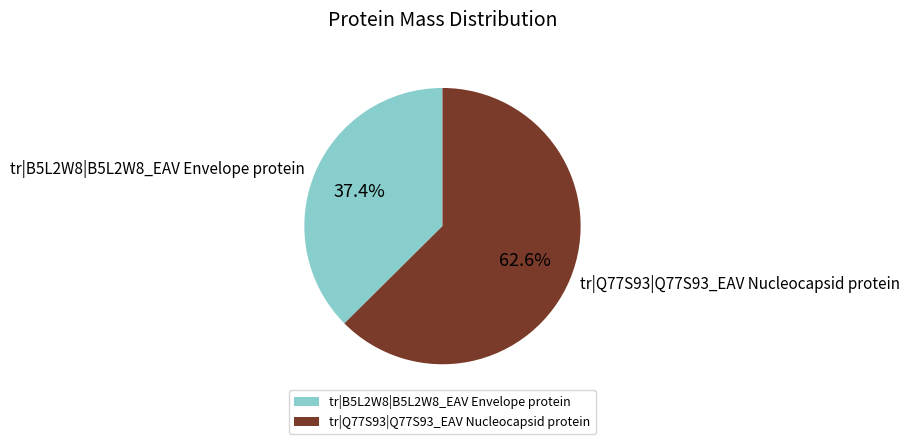

Which has a higher value, tr|Q77S93|Q77S93_EAV Nucleocapsid protein or tr|B5L2W8|B5L2W8_EAV Envelope protein?

tr|Q77S93|Q77S93_EAV Nucleocapsid protein